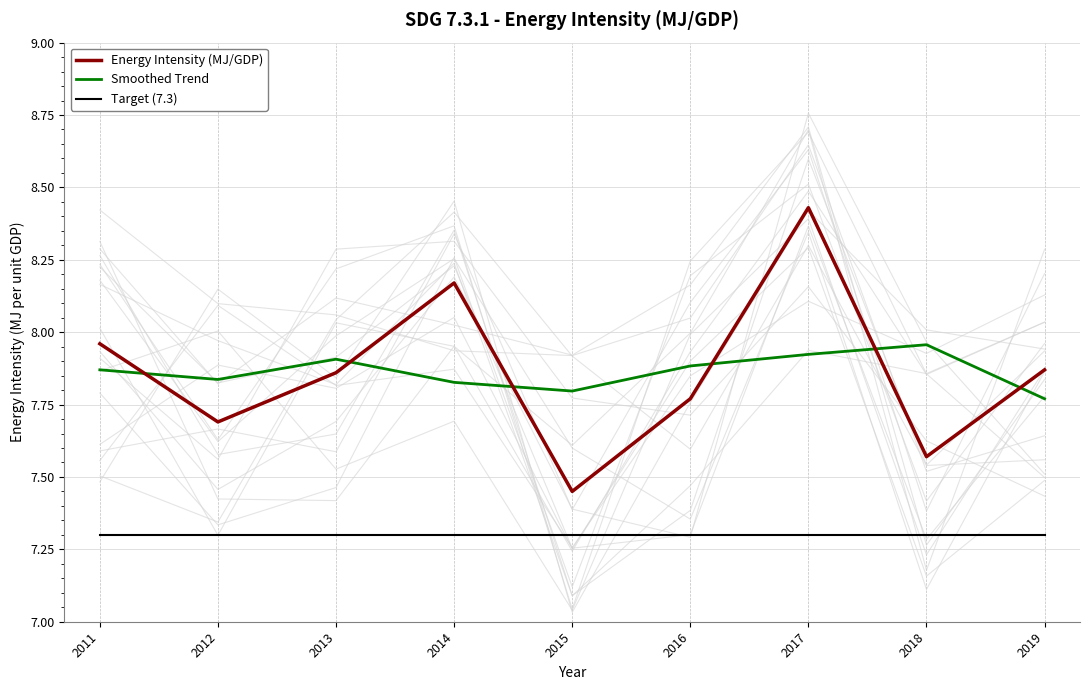

What are all the series names shown in the legend?

Energy Intensity (MJ/GDP), Smoothed Trend, Target (7.3)